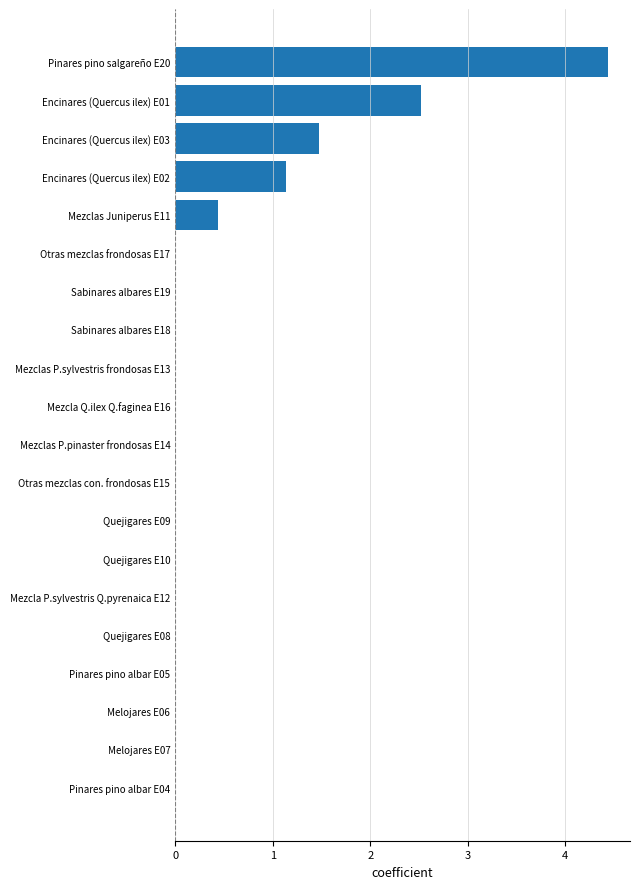

Between Encinares (Quercus ilex) E03 and Mezcla P.sylvestris Q.pyrenaica E12, which is larger?

Encinares (Quercus ilex) E03